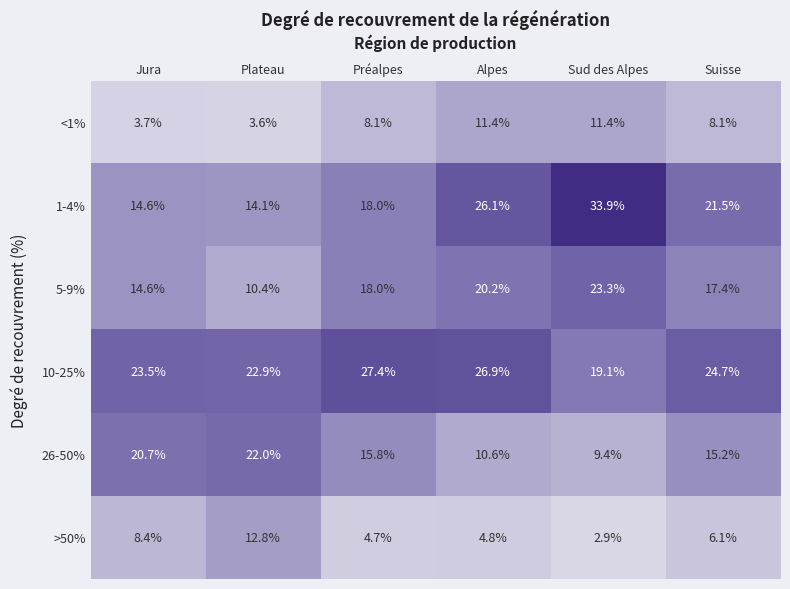

At which label is 10-25% closest to 23?

Plateau